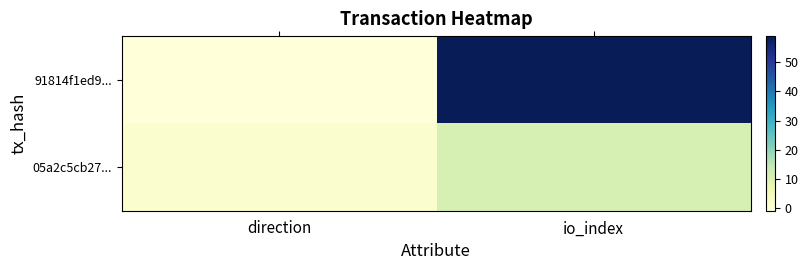

How many categories are shown in the chart?

2